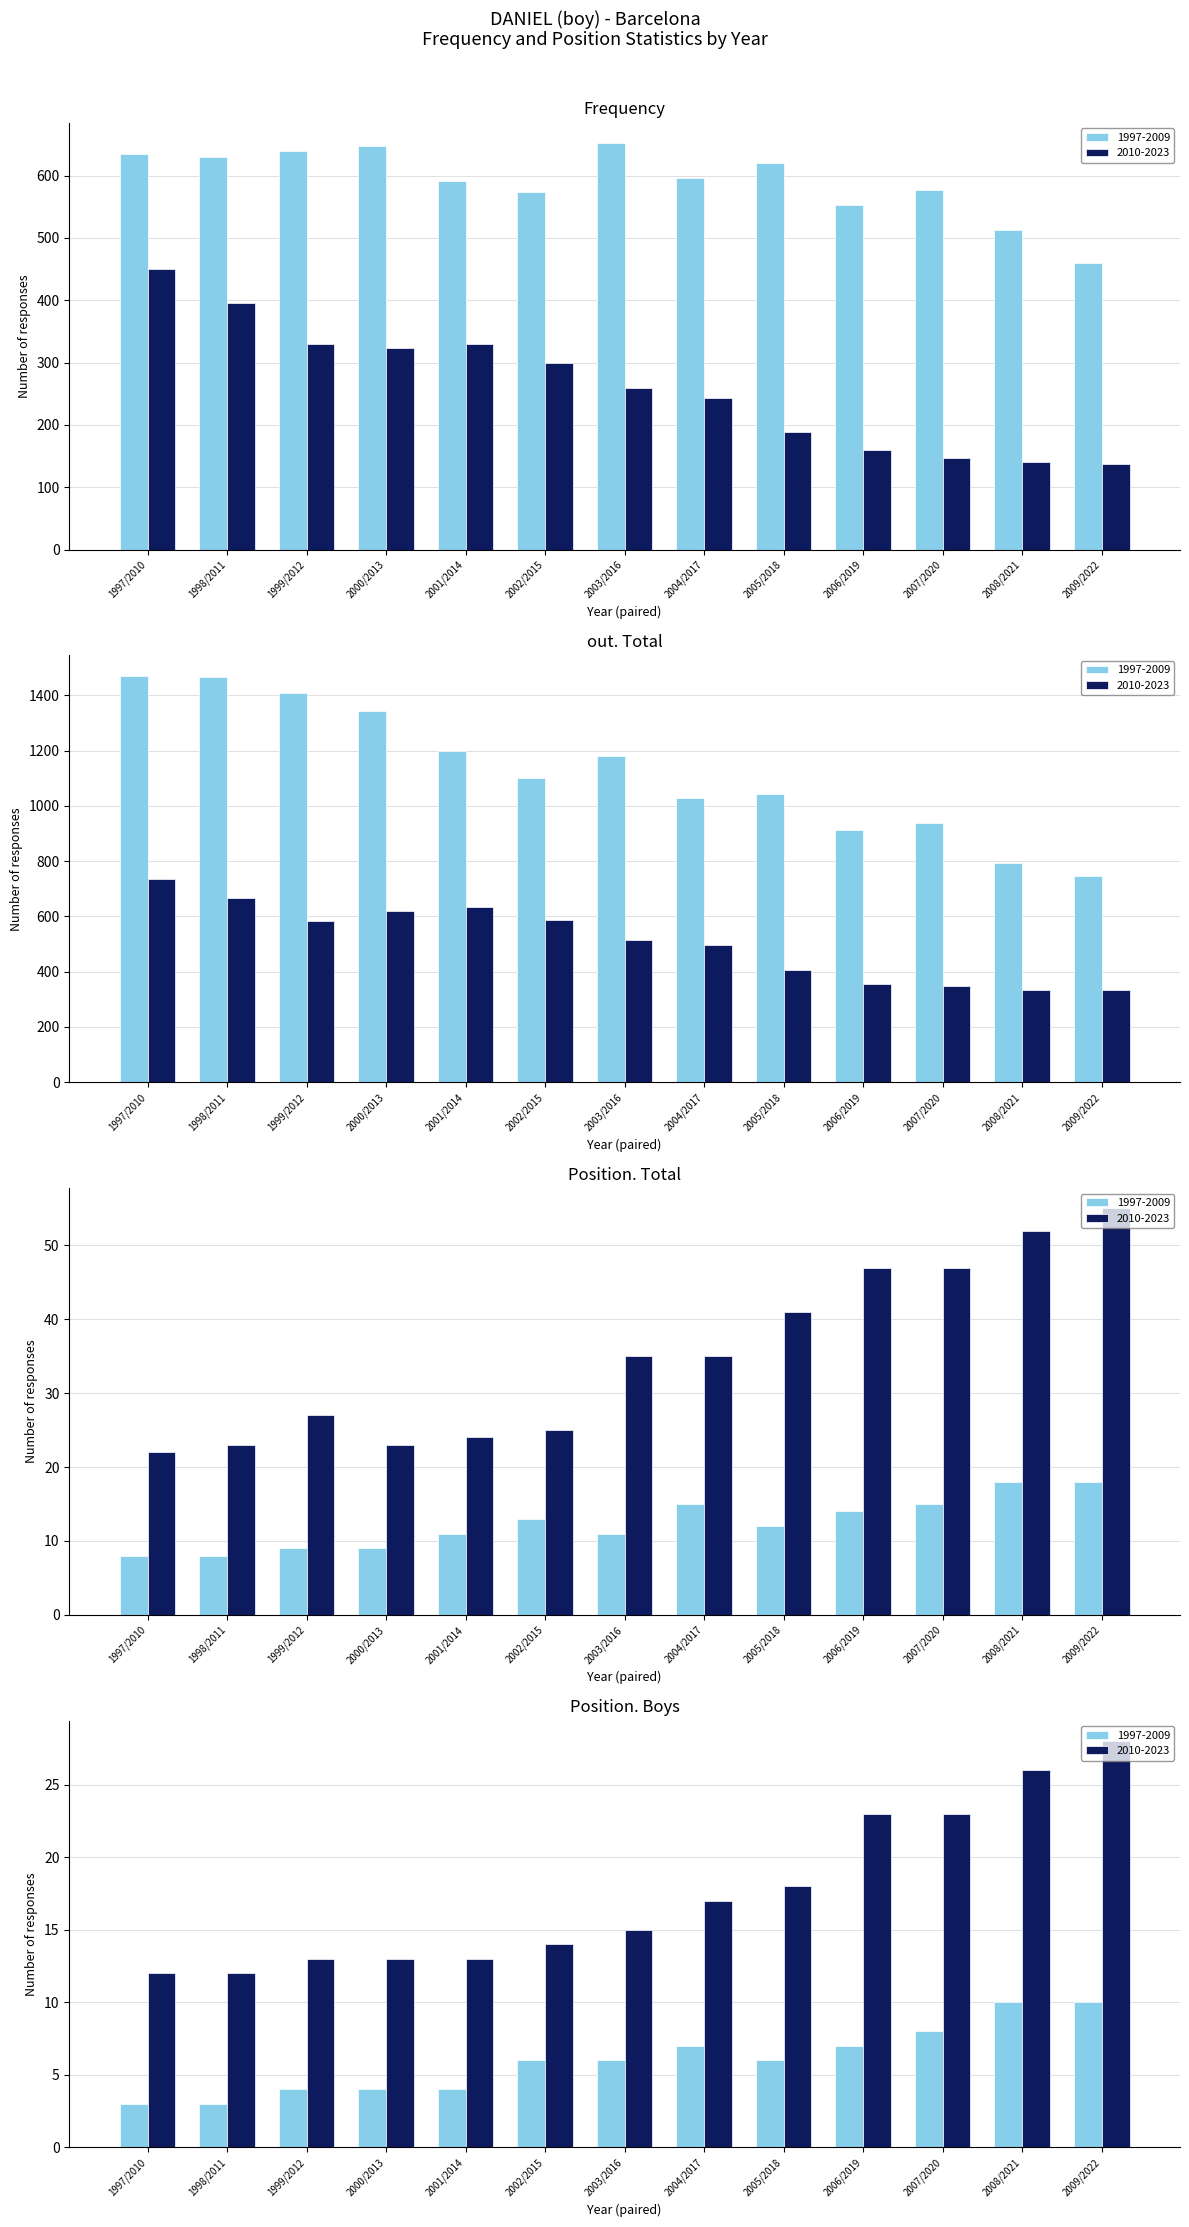

At how many categories does at least one series exceed 743?

13